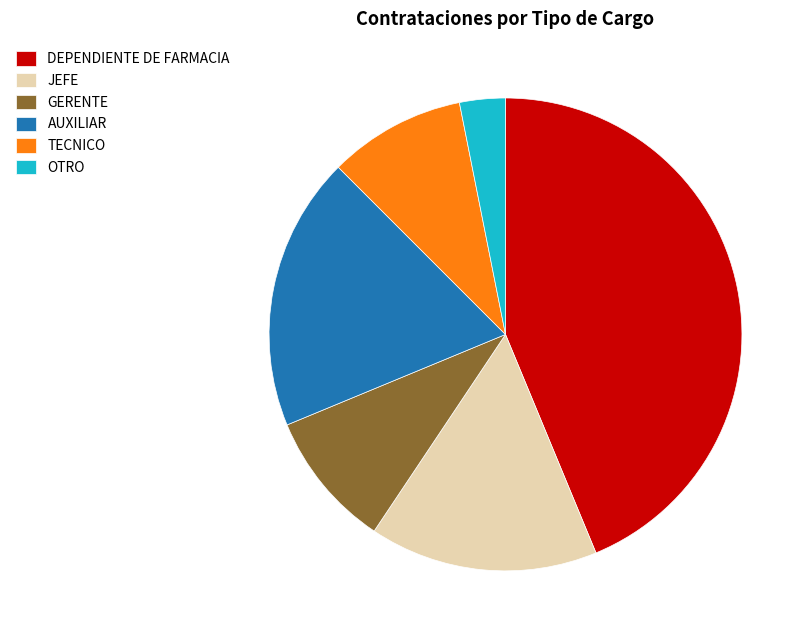

Do OTRO and DEPENDIENTE DE FARMACIA together represent more than half of the pie?

No